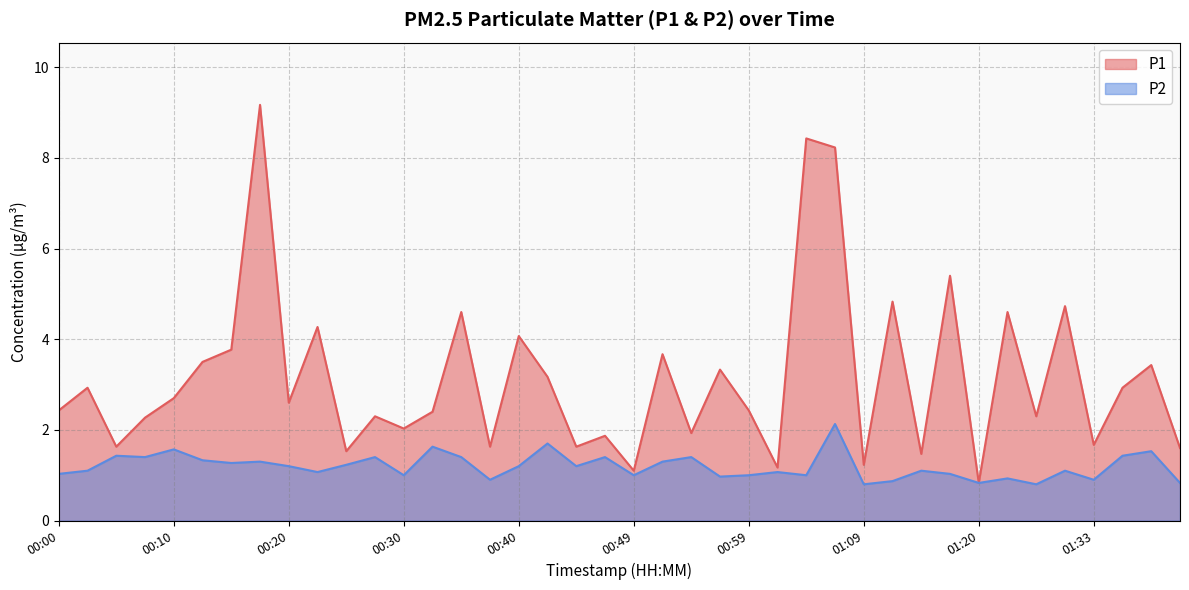

Which series has the widest spread of values?

P1